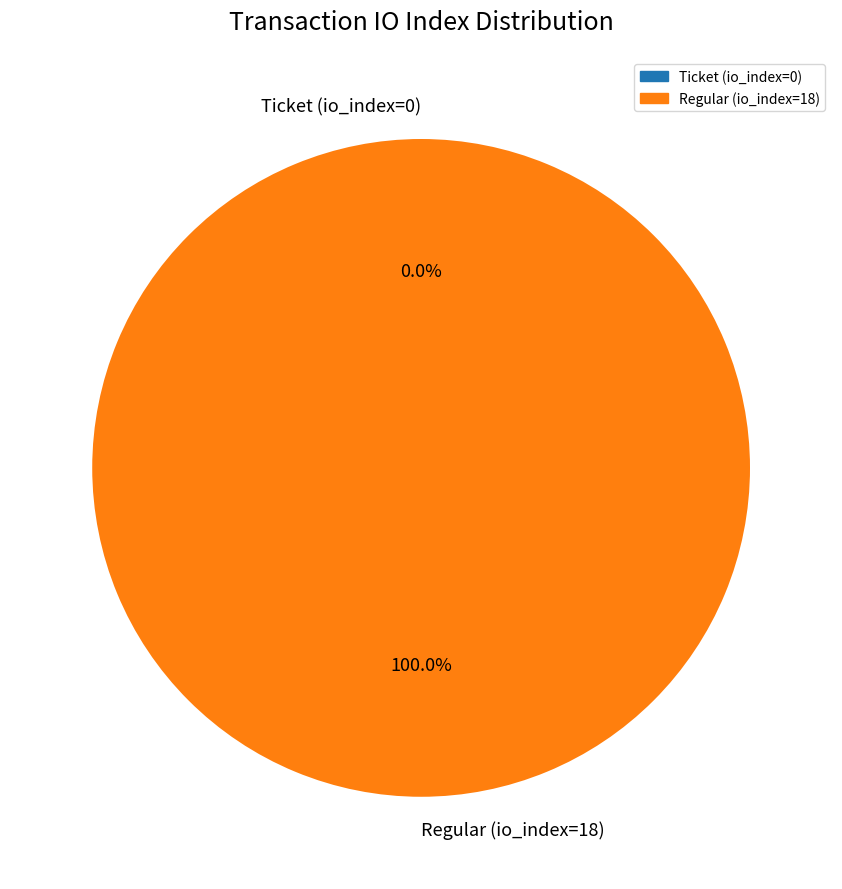

What portion of the pie excludes Ticket (io_index=0)?

100.0%